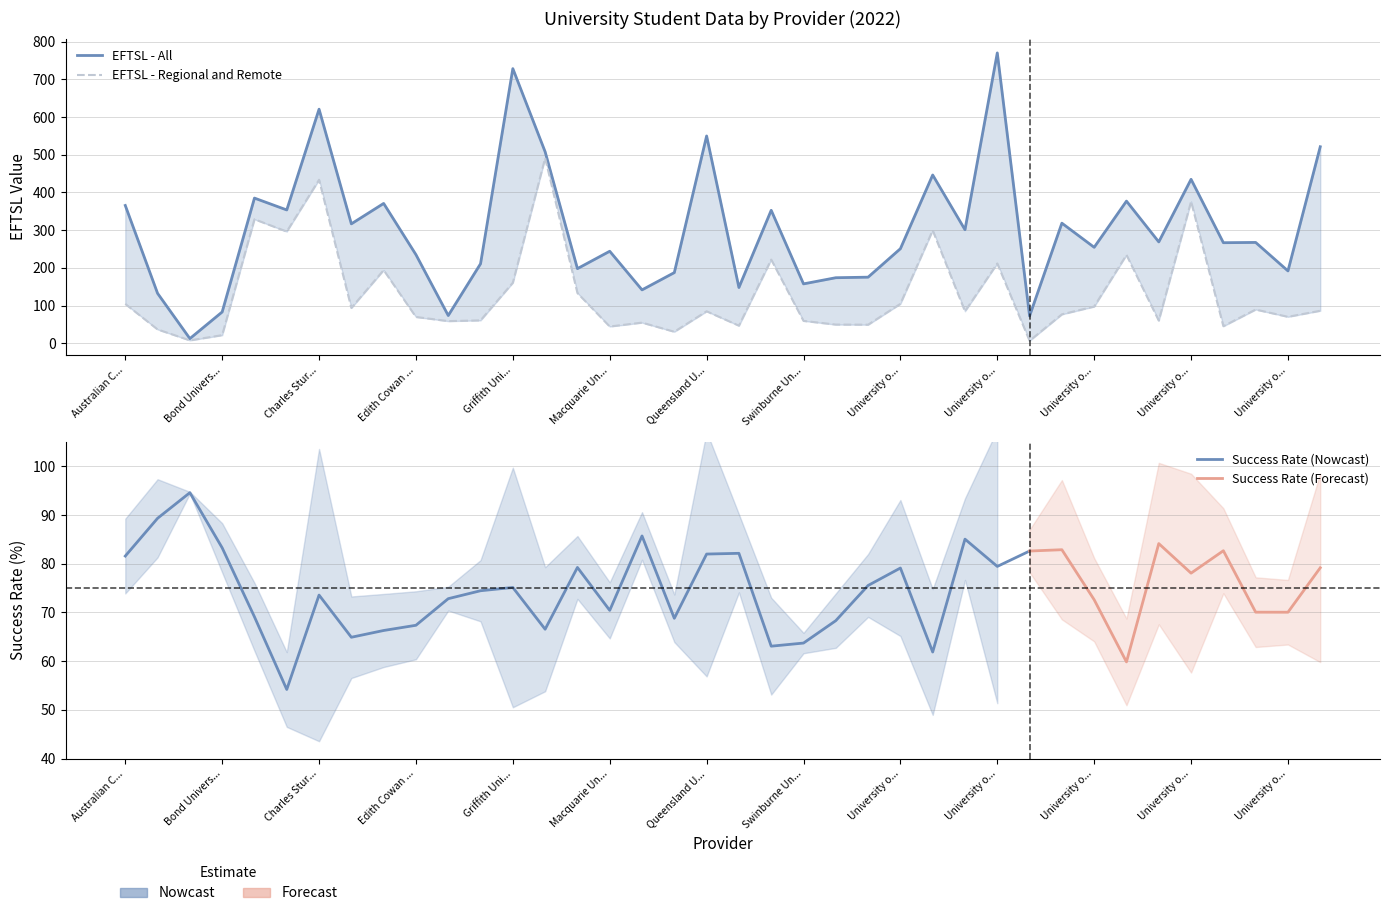

What is the spread (max minus min) of values at Bond Univers...?

61.5